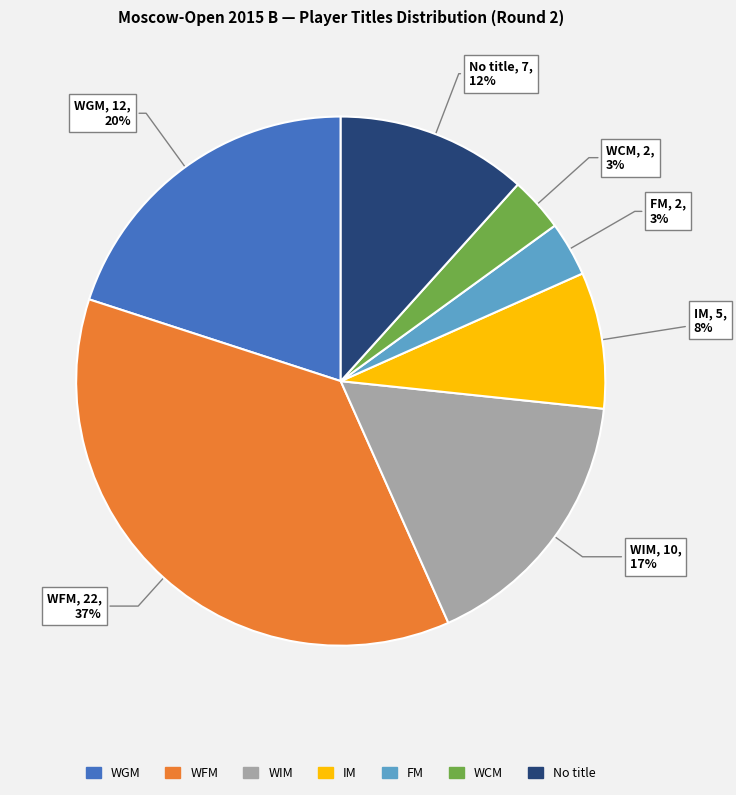

To the nearest percent, what is the average slice percentage?

14%